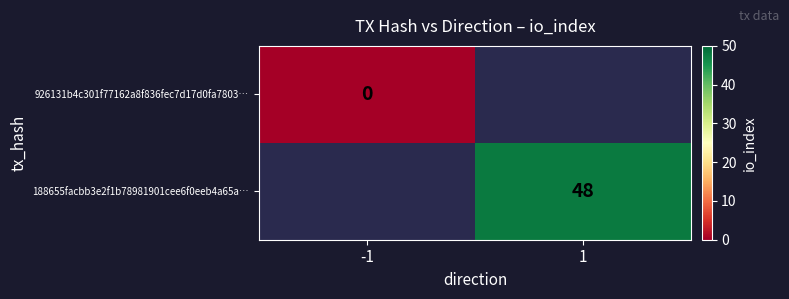

At how many categories does at least one series exceed 33?

1